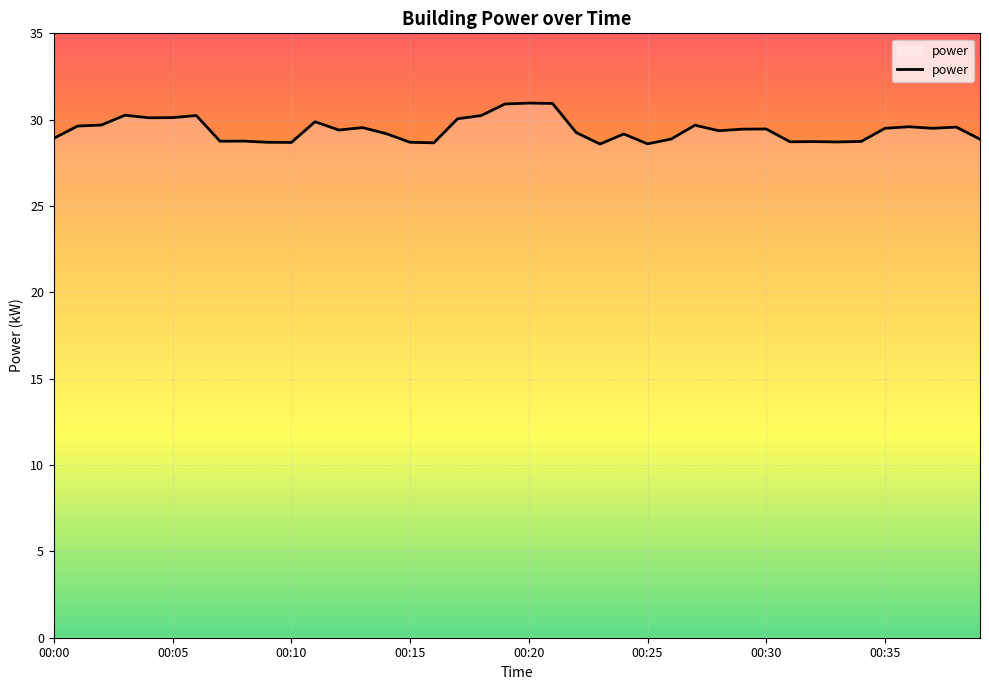

Does the chart display data point markers on the line(s)?

No